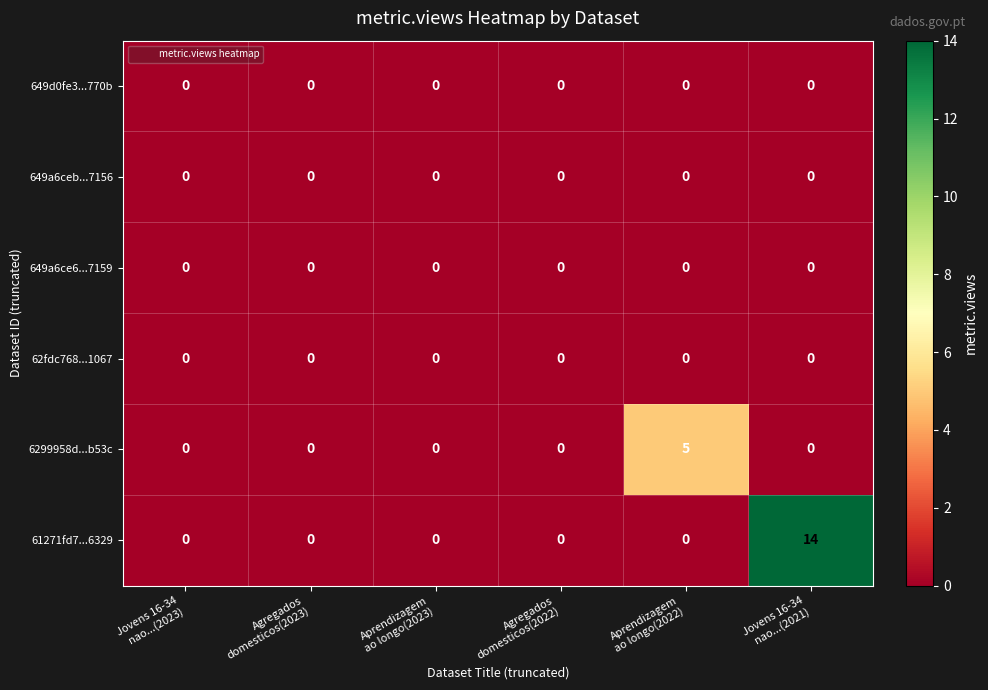

At how many categories does at least one series exceed 8?

1